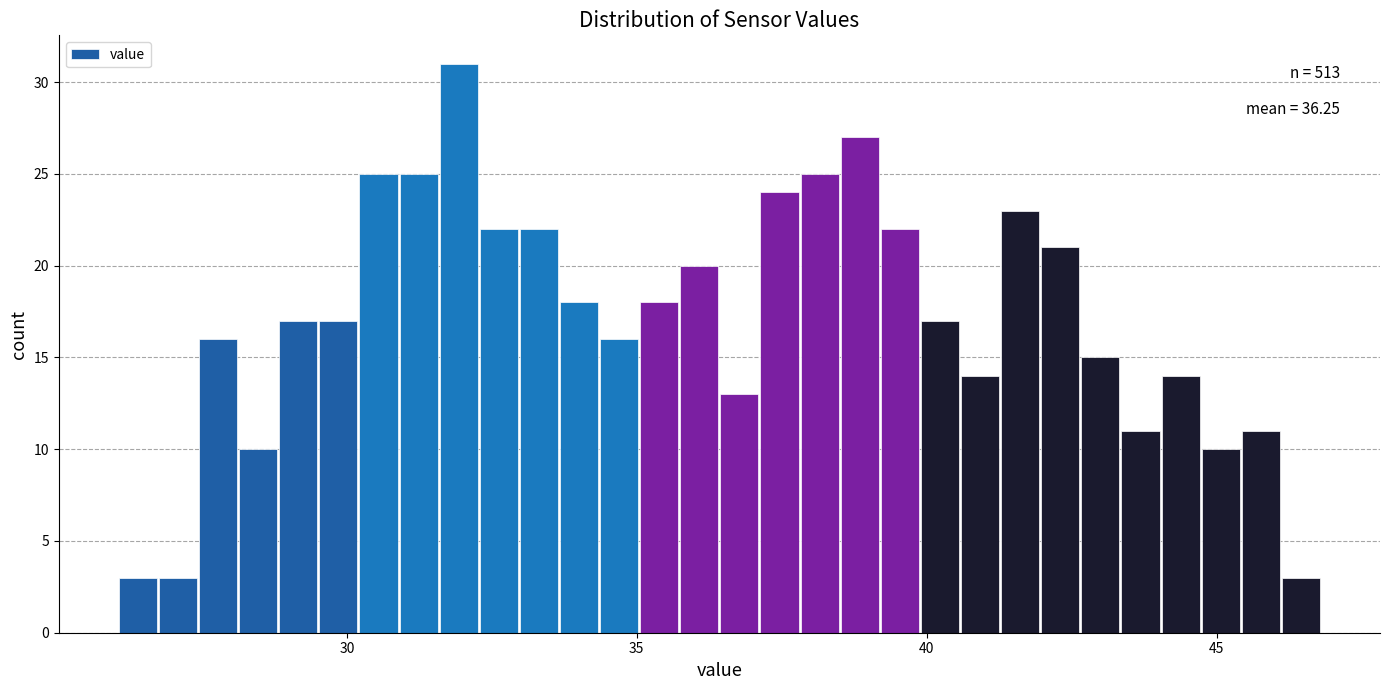

Read against the x-axis, roughly where is the centre of the tallest bar?

32.0